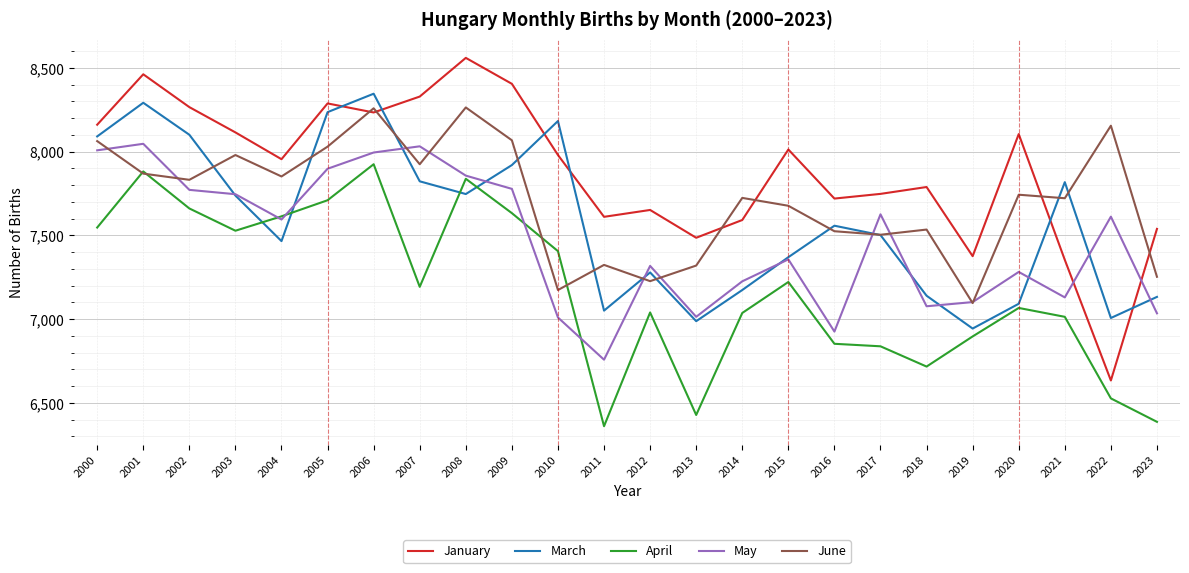

What is the difference between the January values at 2012 and 2017?

96